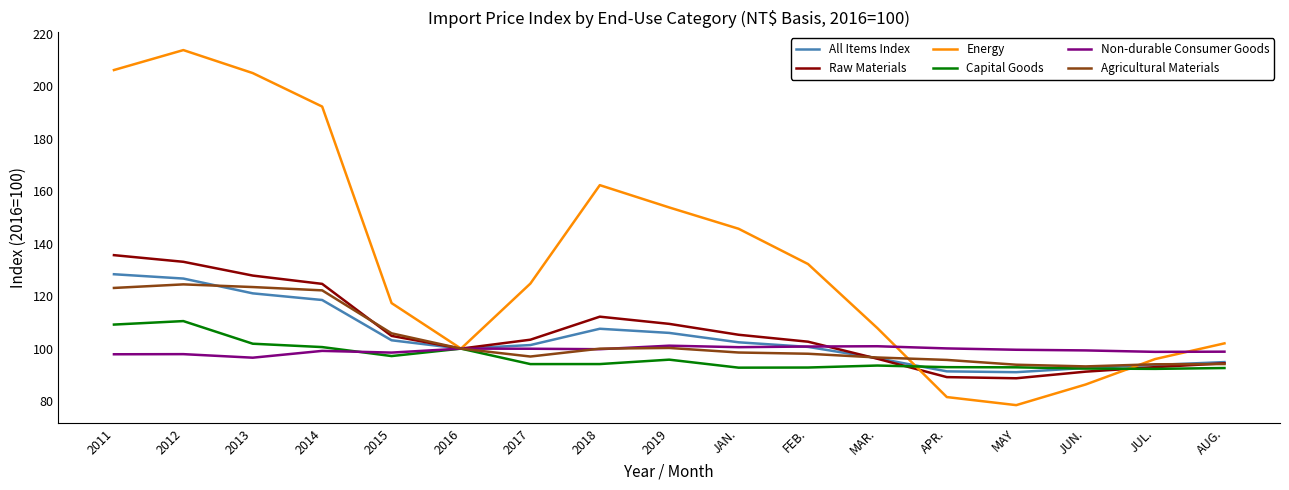

Read the Capital Goods value at 2018.

94.1